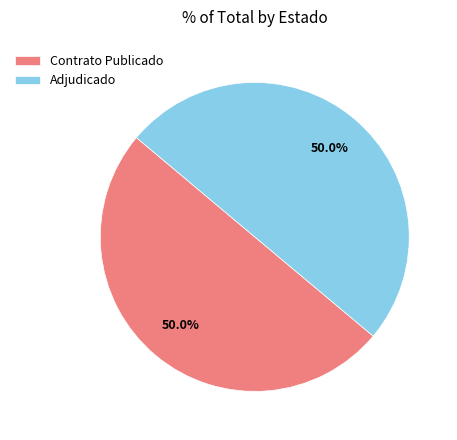

Approximately how many times larger is the value at Adjudicado compared to Contrato Publicado?

1.0